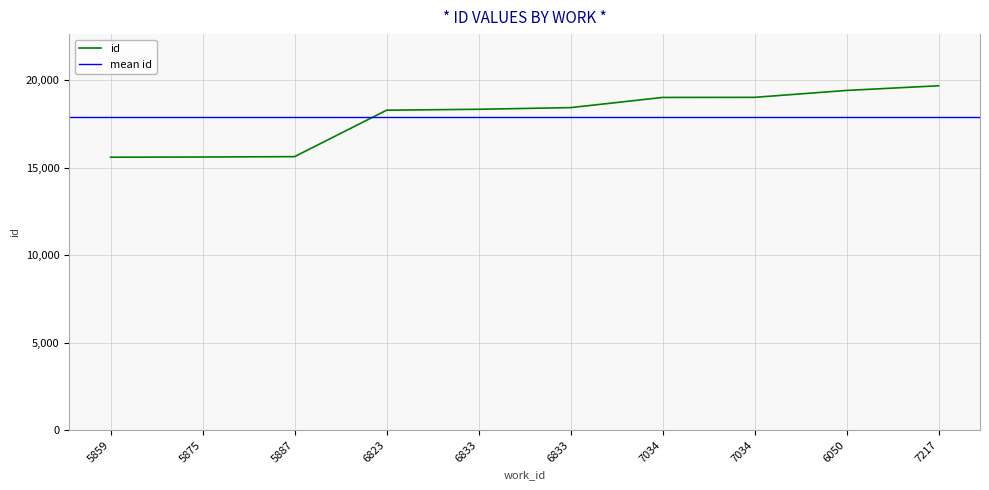

Reading left to right, what are all the values shown in this chart?

15603	15615	15636	18291	18344	18439	19021	19026	19421	19688